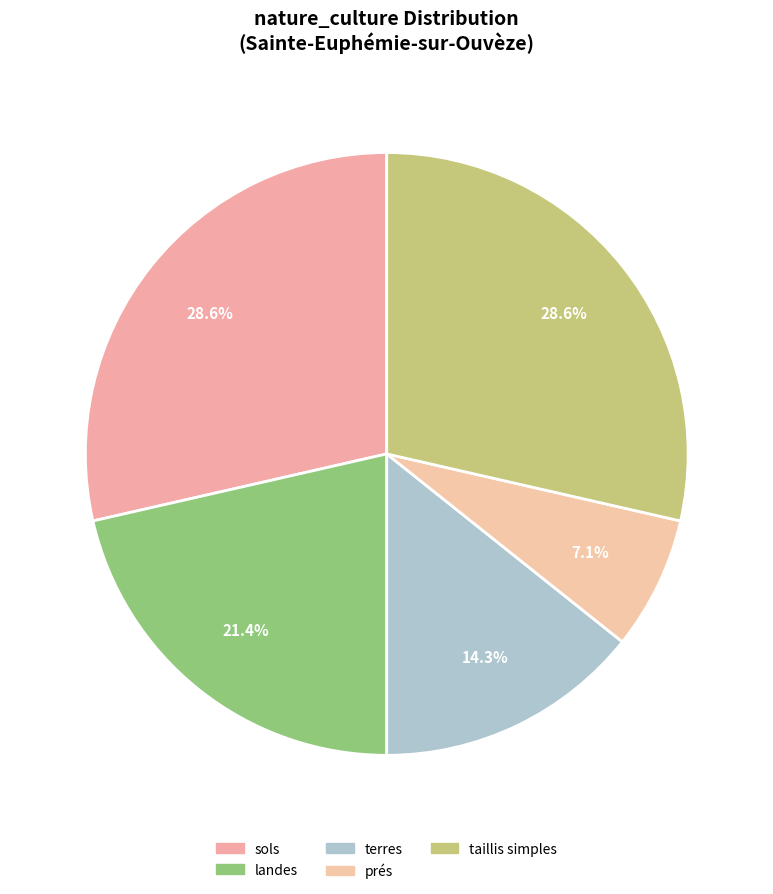

Count the number of slices in the pie.

5